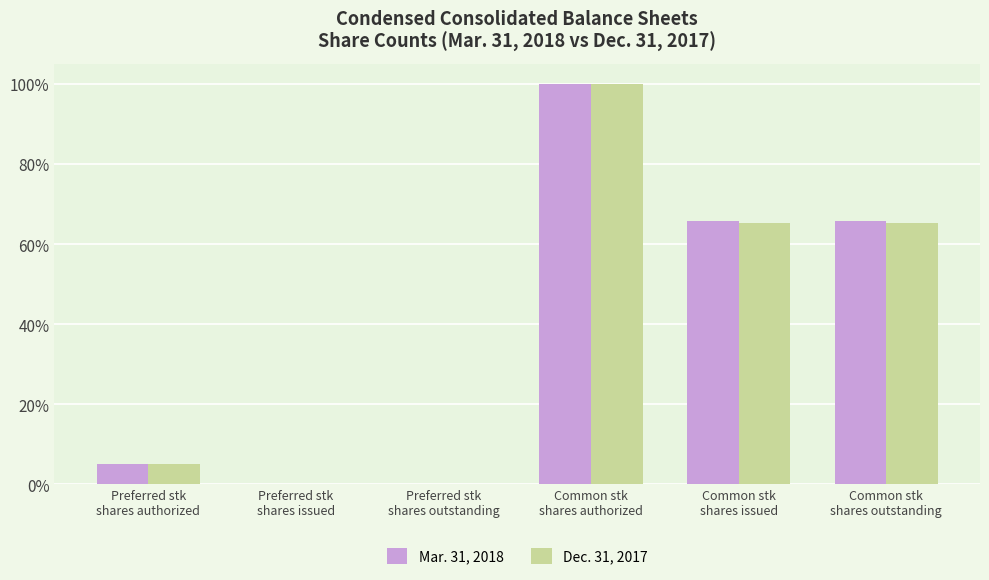

Are the bars grouped side by side (vs. stacked)?

Yes